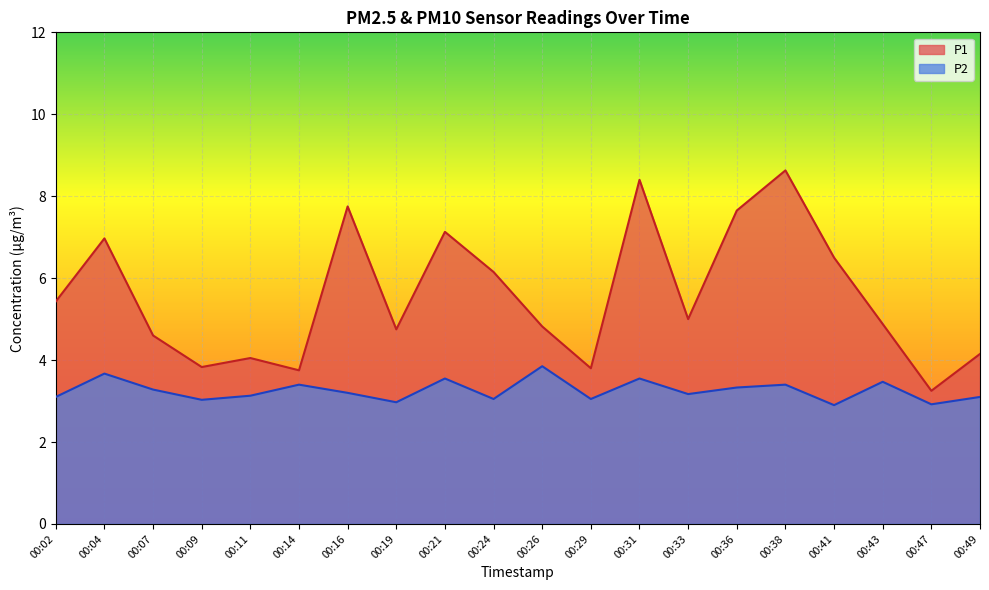

At which label does P2 first exceed 3?

00:02